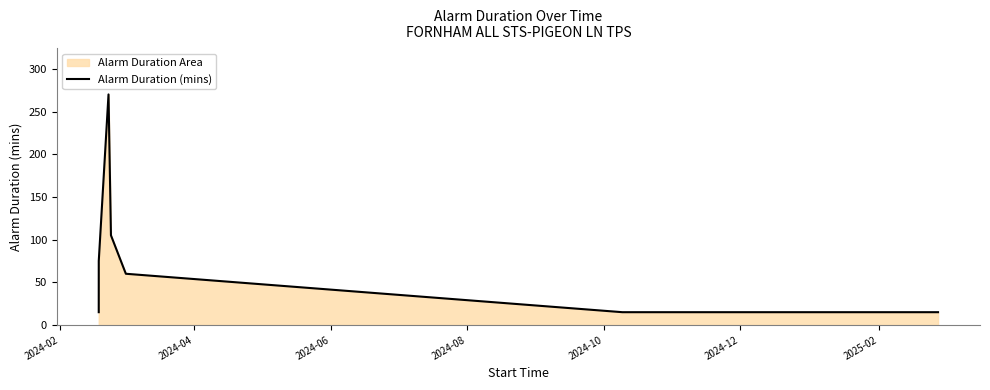

What is the greatest value displayed?

270